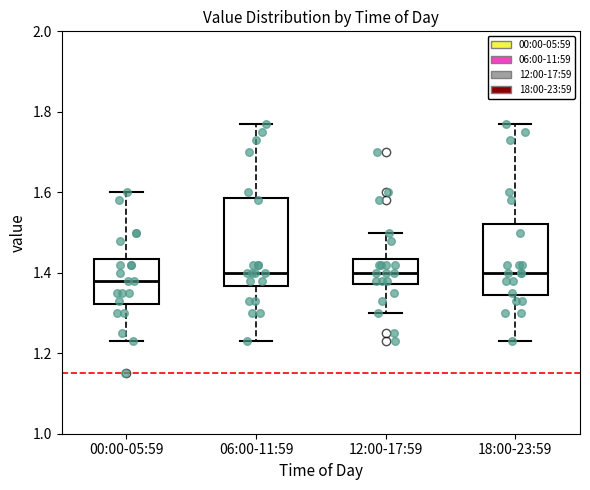

Comparing the boxes themselves (not the whiskers), which one is the tallest?

06:00-11:59